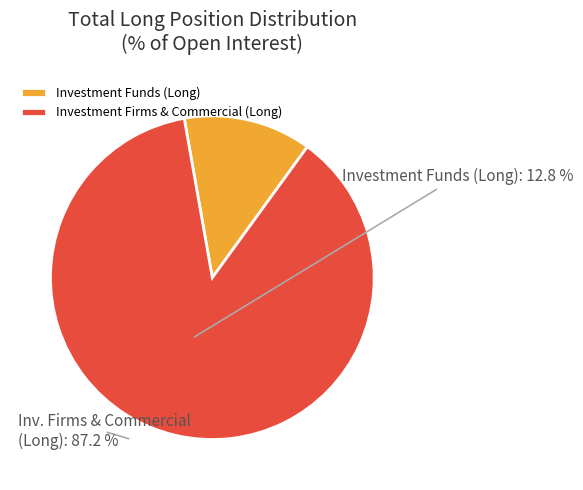

What is the ratio of the value at Investment Firms & Commercial (Long) to the value at Investment Funds (Long)?

6.8